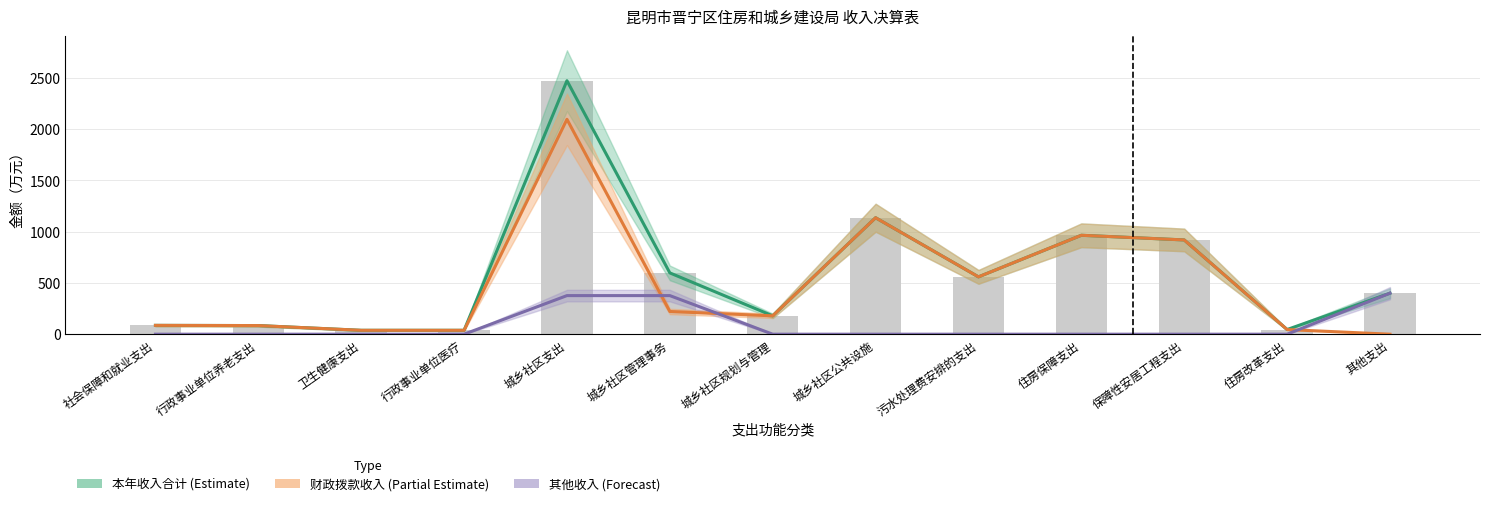

The value of 其他收入 (Forecast) at 保障性安居工程支出 is 0.0. True or false?

True